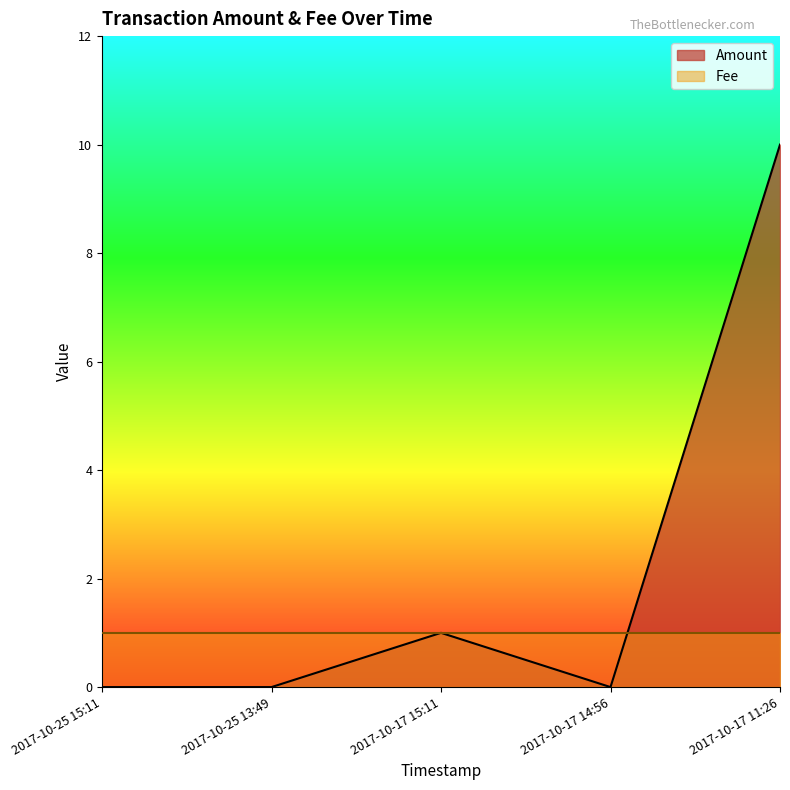

Which has a higher value, 2017-10-25 15:11 or 2017-10-17 14:56?

2017-10-25 15:11